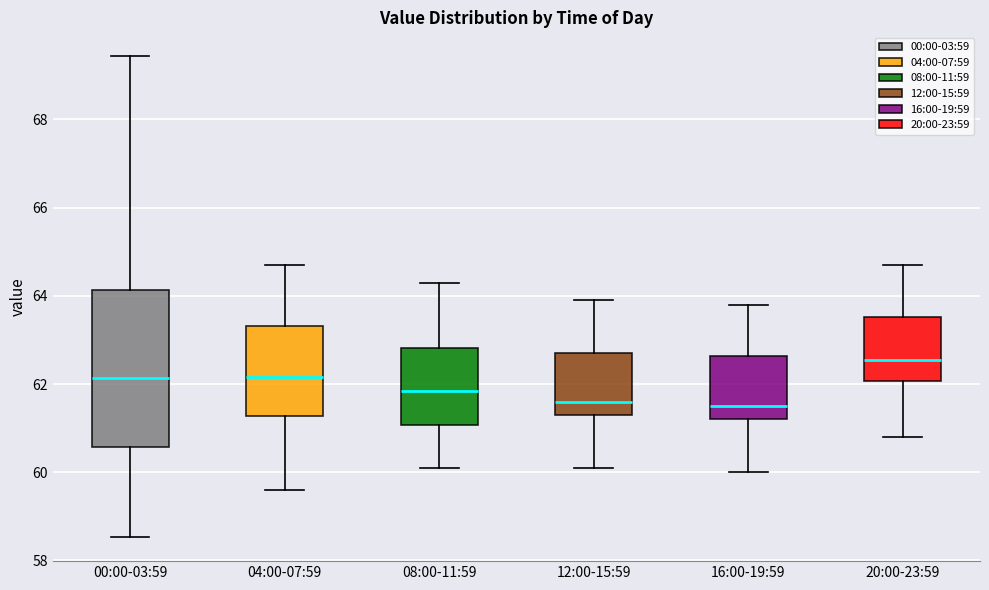

Where is the upper edge of the box for 04:00-07:59 on the y-axis? The values are not printed on the chart, so give them approximately, as read against the axis.

63.4